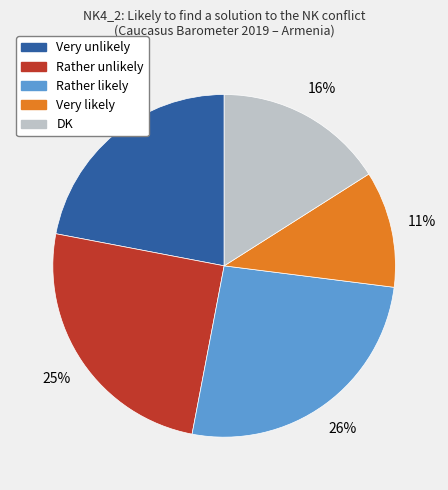

What is the ratio of the value at Very likely to the value at Very unlikely?

0.5